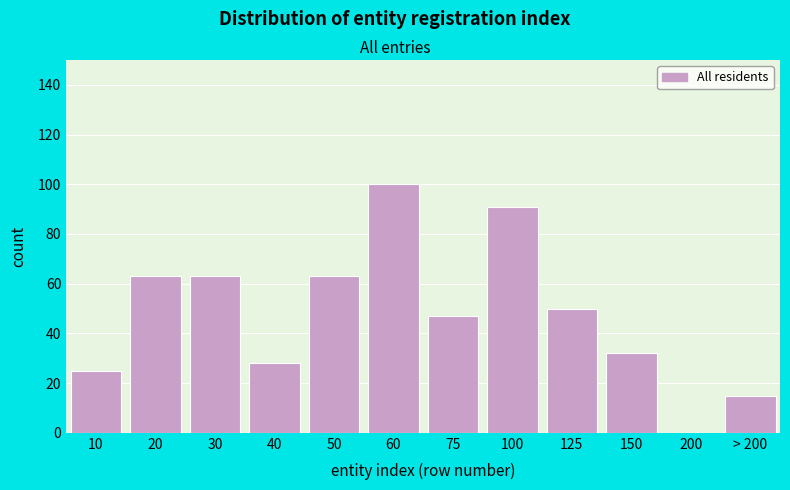

Reading right to left, extract all data points from this chart.

> 200=15	200=0	150=32	125=50	100=91	75=47	60=100	50=63	40=28	30=63	20=63	10=25